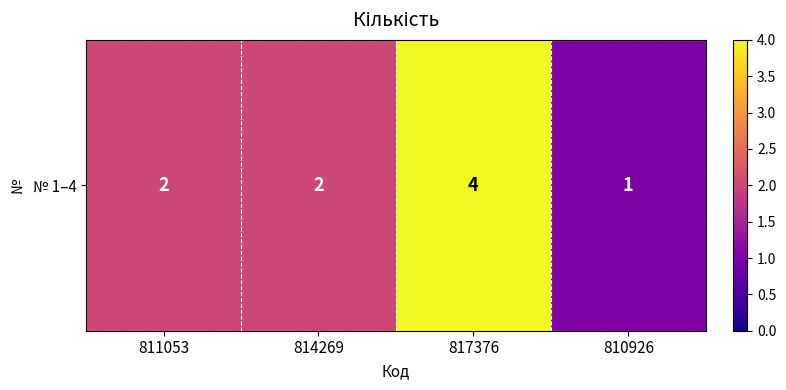

Count the values in the range 2 to 4.

3